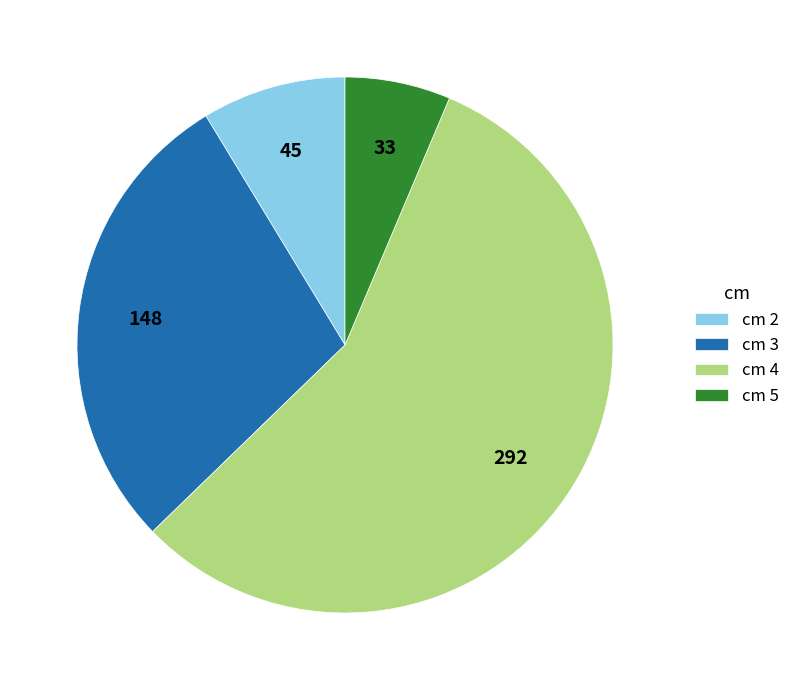

Which has a higher value, cm 2 or cm 4?

cm 4